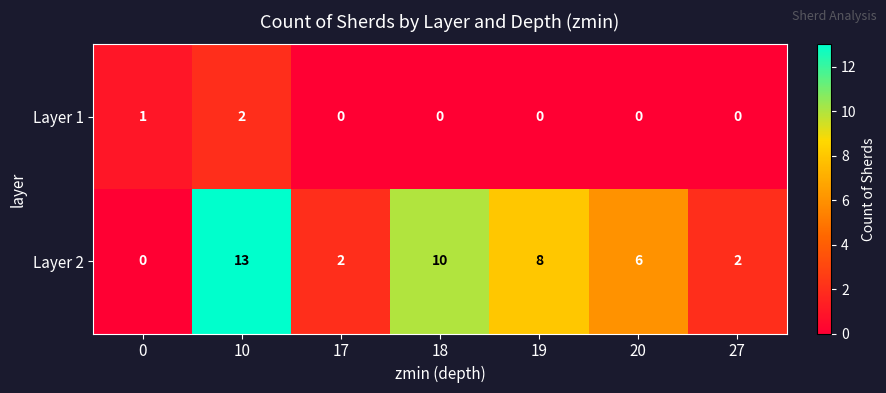

What is the difference between the maximum and minimum values in the Layer 2 series?

13